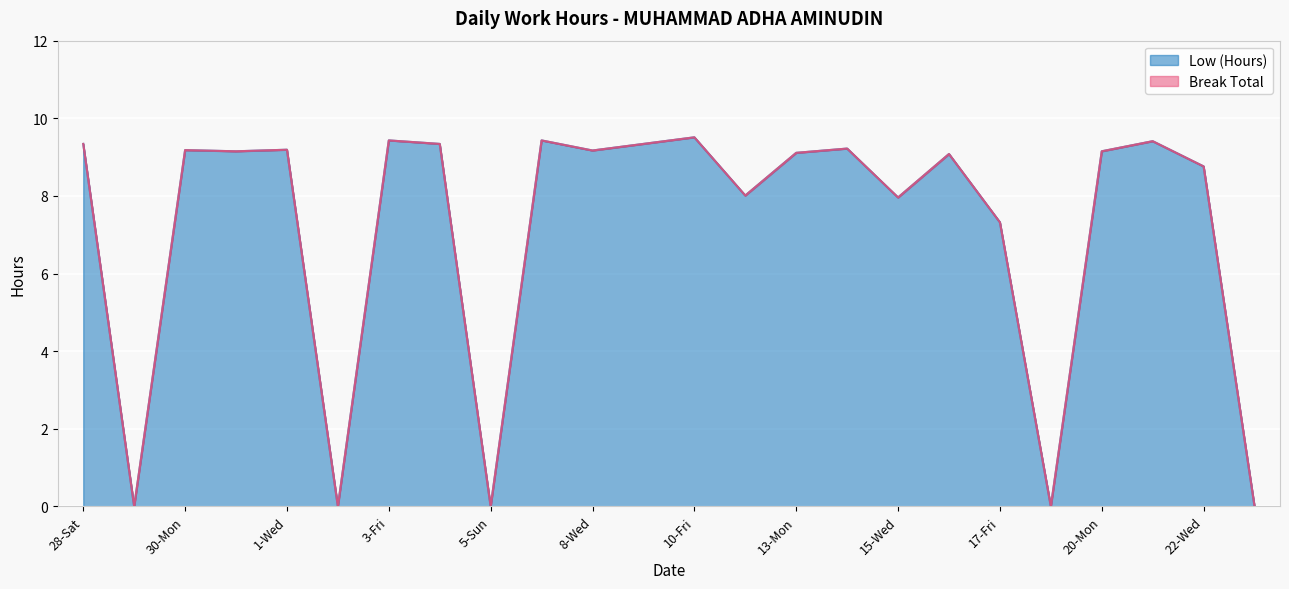

Which category has the lowest value across all series?

29-Sun